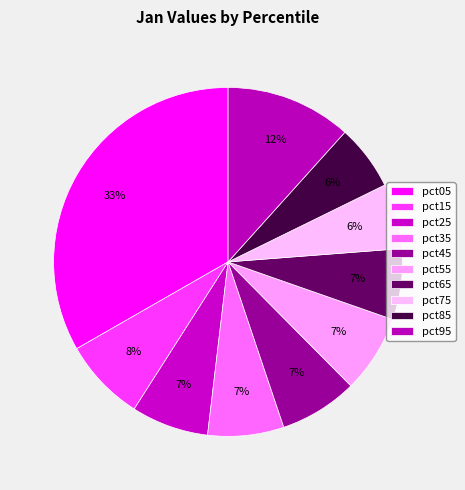

Which category has the smallest portion of the pie?

pct75